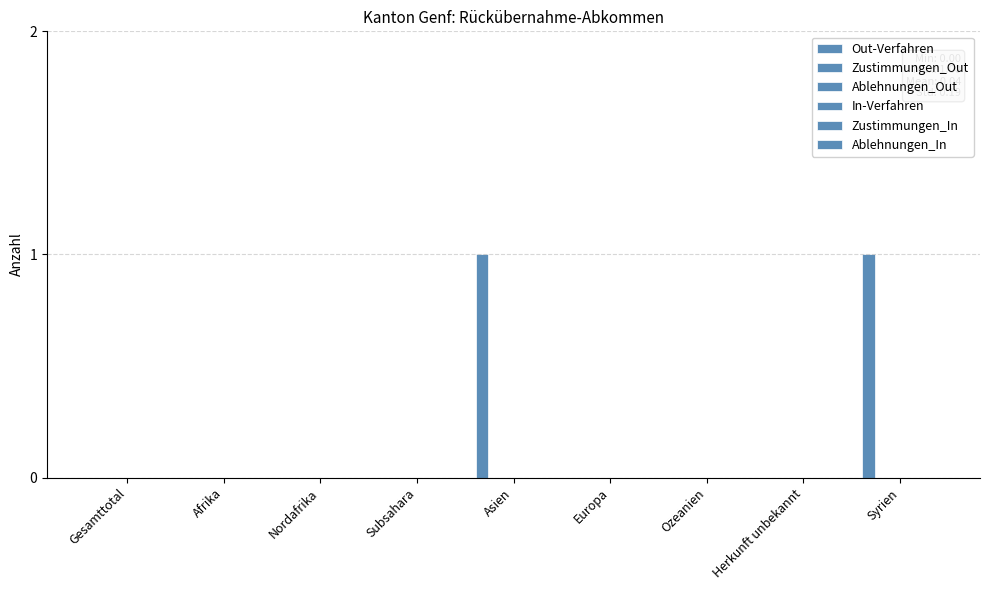

Reading left to right, list all the values displayed in this chart.

Out-Verfahren: 0	0	0	0	1	0	0	0	1
Zustimmungen_Out: 0	0	0	0	0	0	0	0	0
Ablehnungen_Out: 0	0	0	0	0	0	0	0	0
In-Verfahren: 0	0	0	0	0	0	0	0	0
Zustimmungen_In: 0	0	0	0	0	0	0	0	0
Ablehnungen_In: 0	0	0	0	0	0	0	0	0